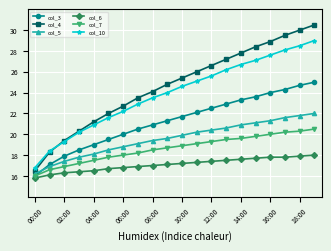

What is the difference between the maximum and second lowest values in the col_4 series?

12.2